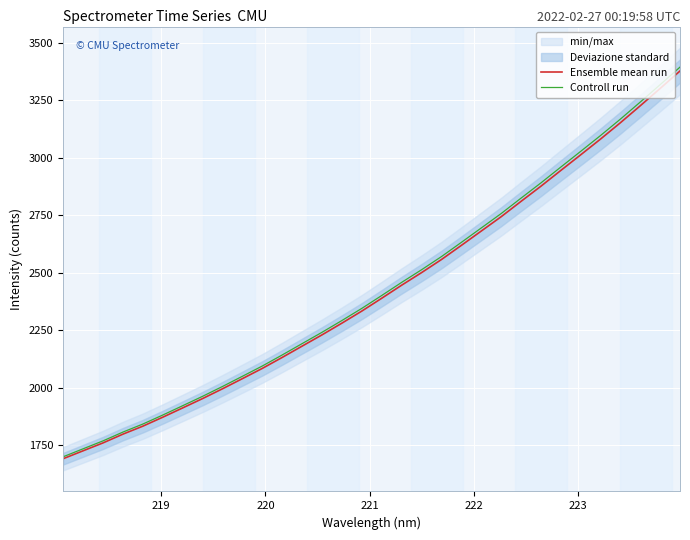

What is the maximum value for Controll run?

3394.8